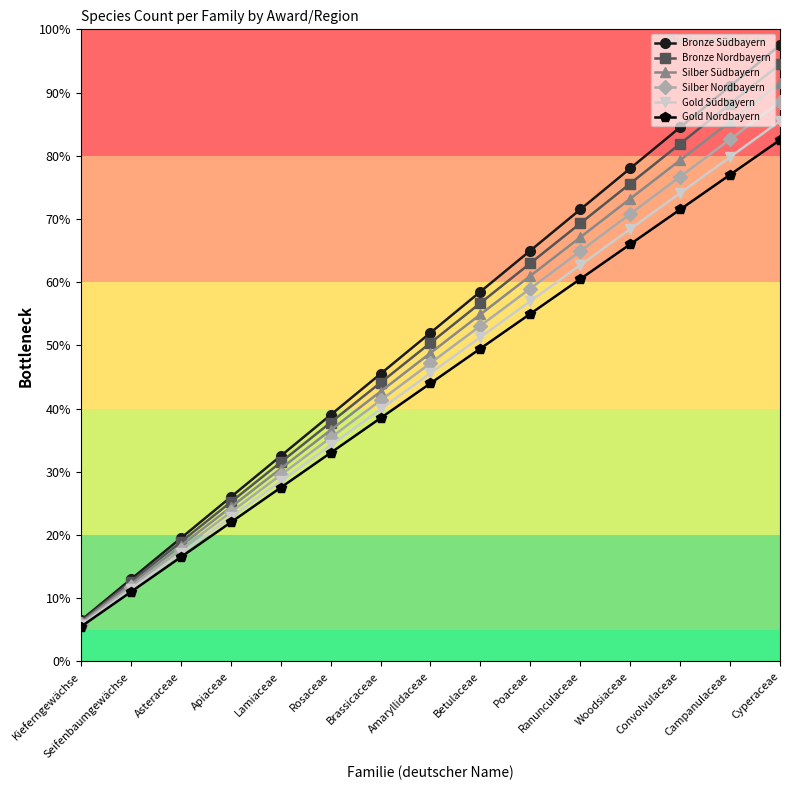

How many values in the Silber Südbayern series are below 48?

7